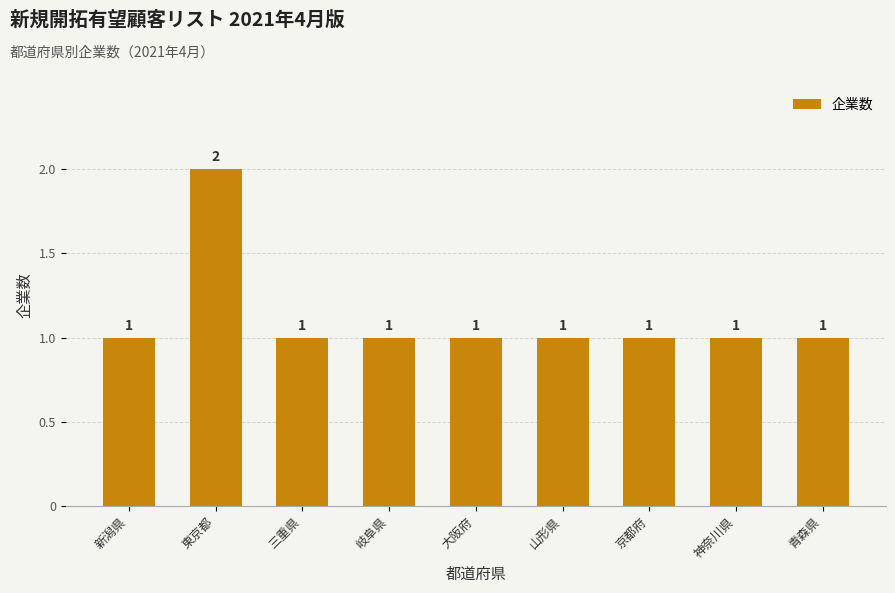

Approximately how many times larger is the value at 青森県 compared to 岐阜県?

1.0